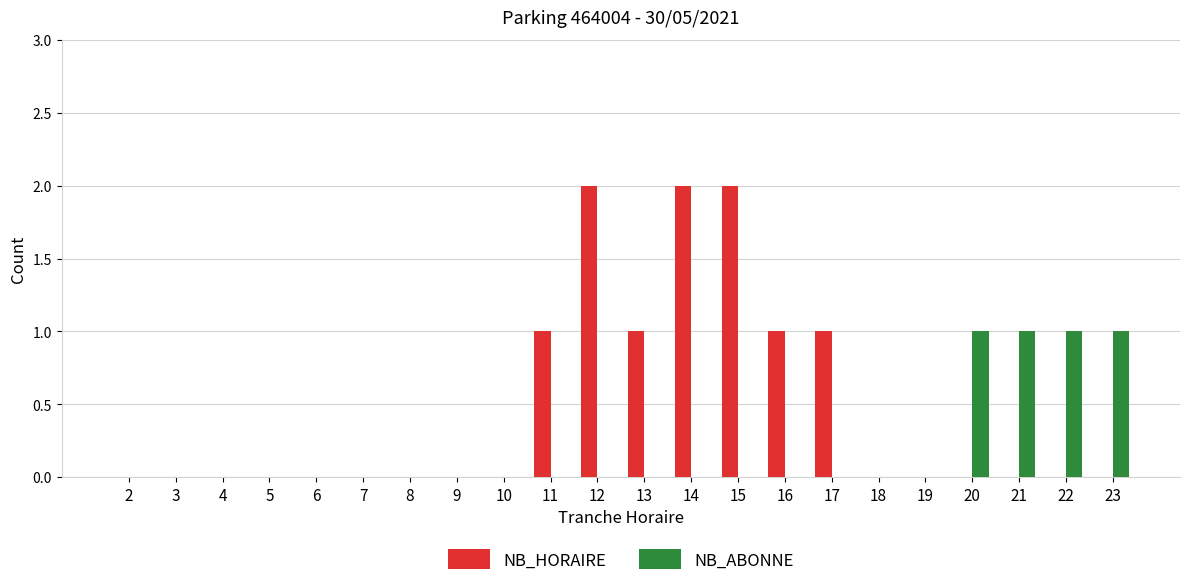

Which series has the widest spread of values?

NB_HORAIRE